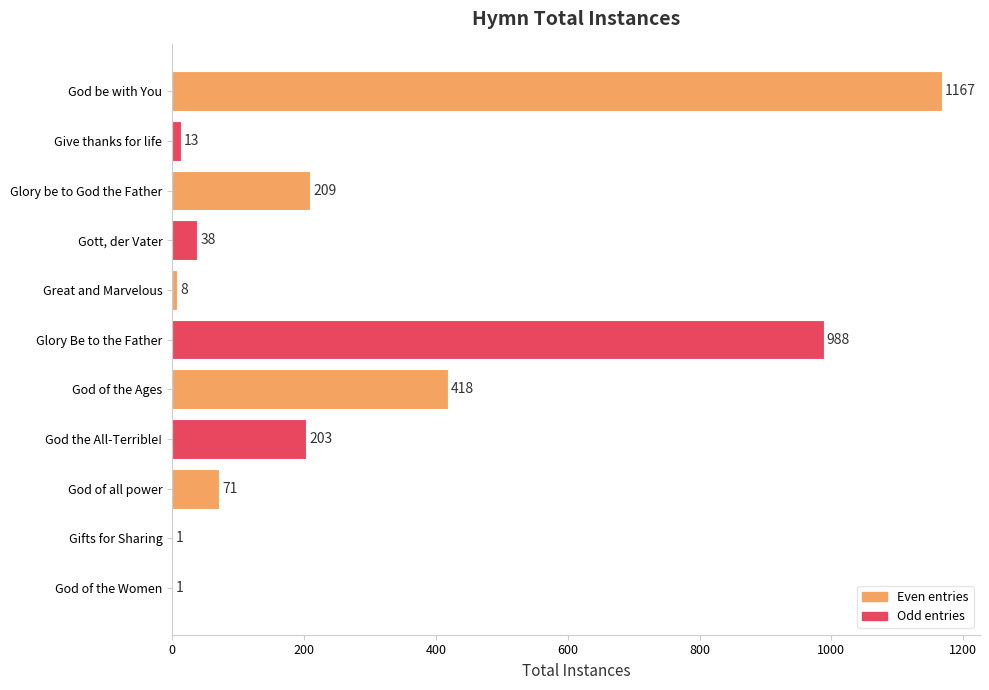

The value at God of the Women is 1. True or false?

True